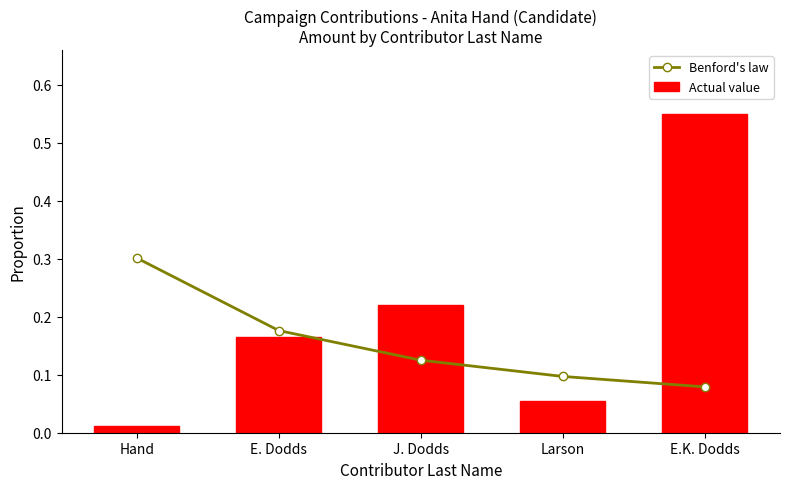

What is the difference between the maximum and second lowest values in the Benford's law series?

0.2